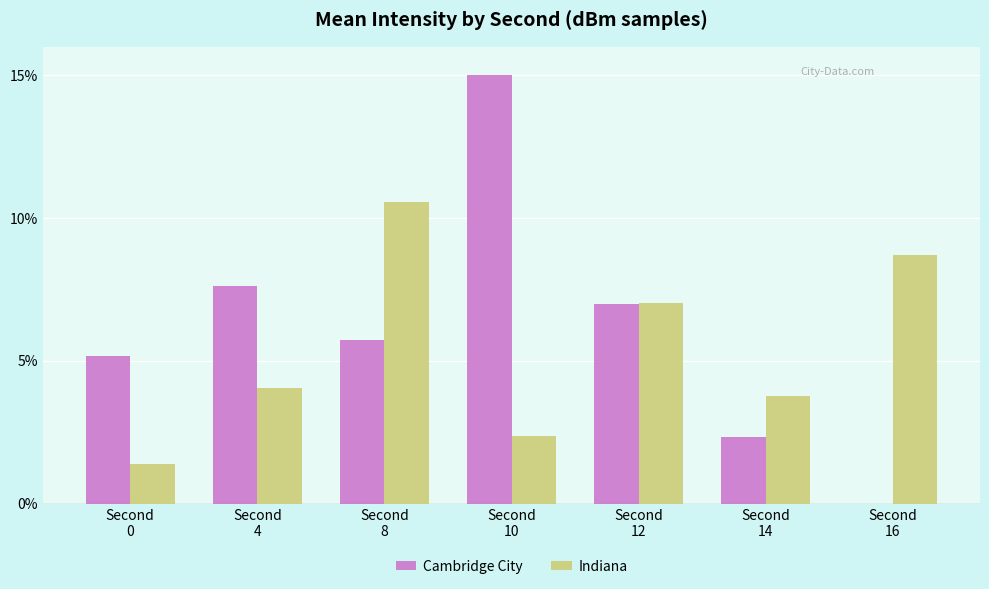

Which series has the largest total across all categories?

Cambridge City